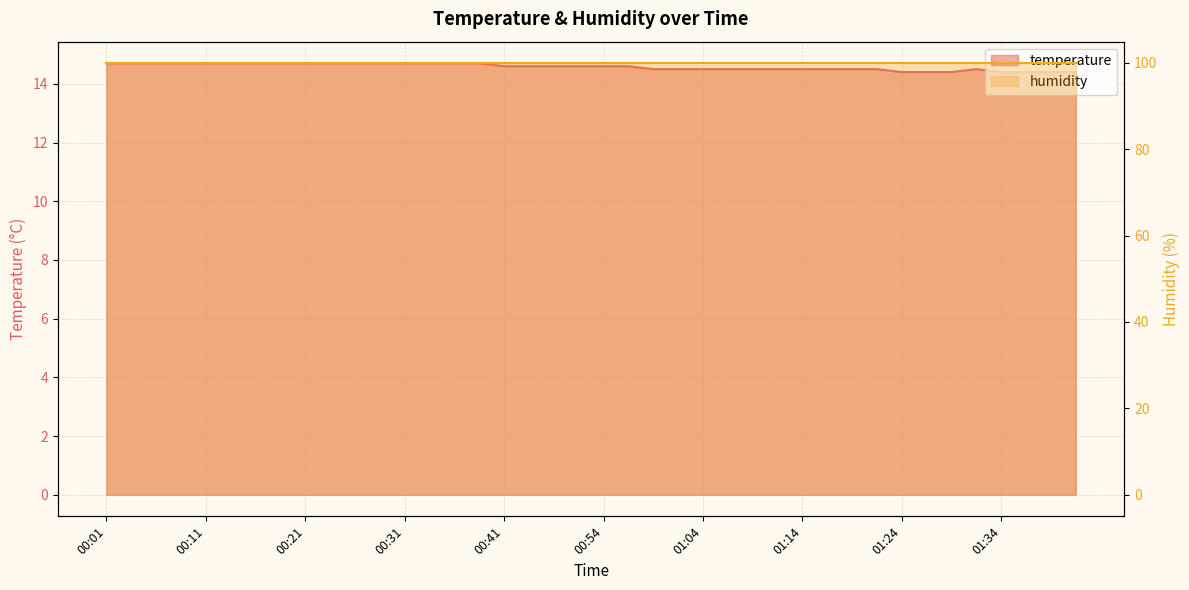

Is it true that the value at 00:46 is 14.6?

True